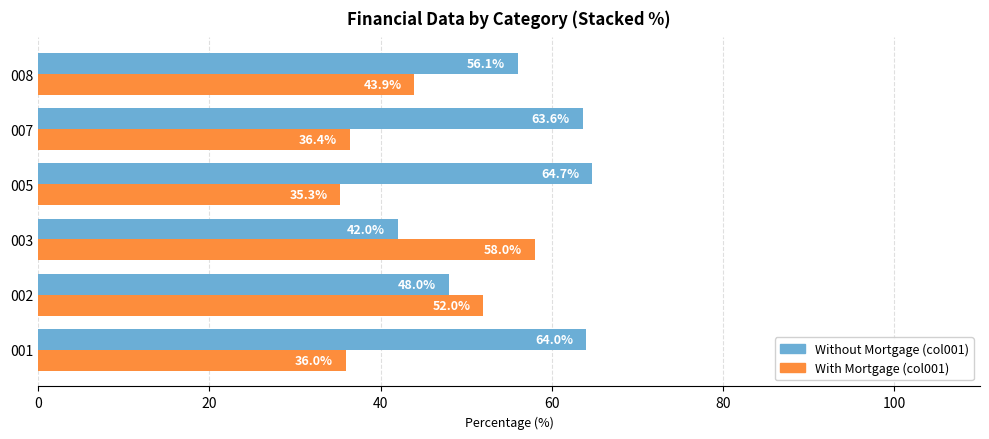

Count the number of data series in this chart.

2